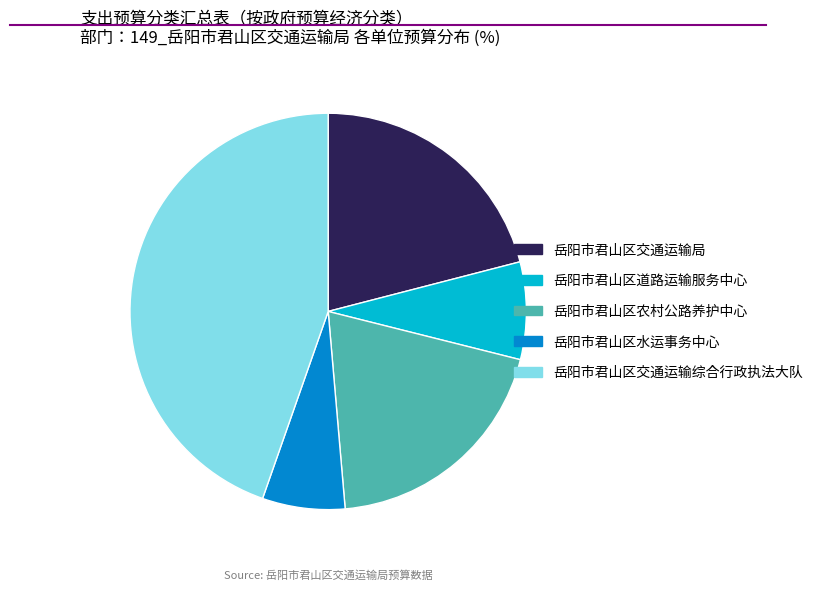

Is the sum of 岳阳市君山区道路运输服务中心 and 岳阳市君山区农村公路养护中心 greater than half?

No